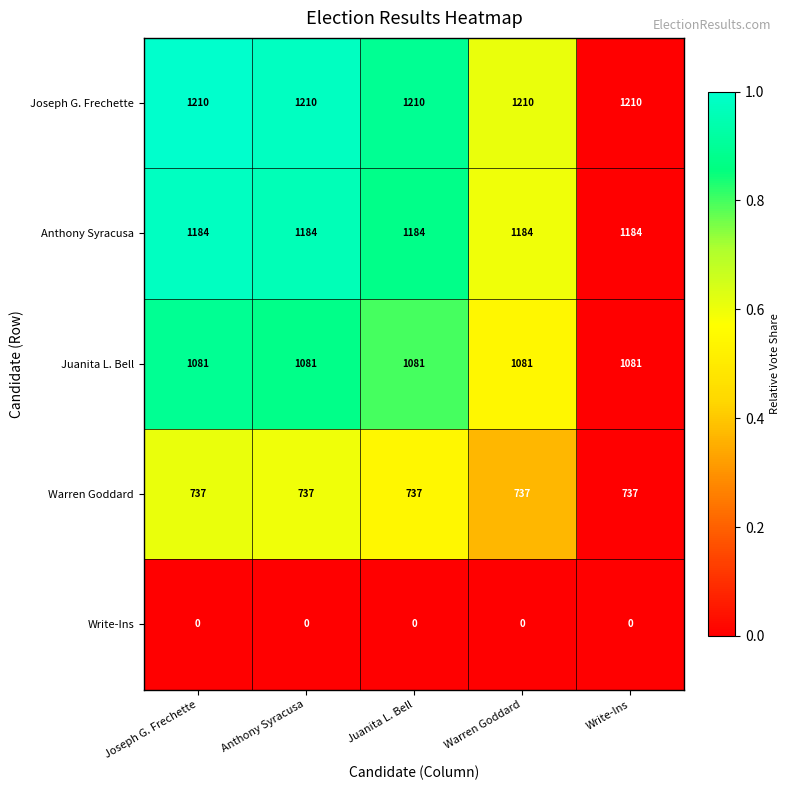

What is the maximum value shown in the chart?

1210